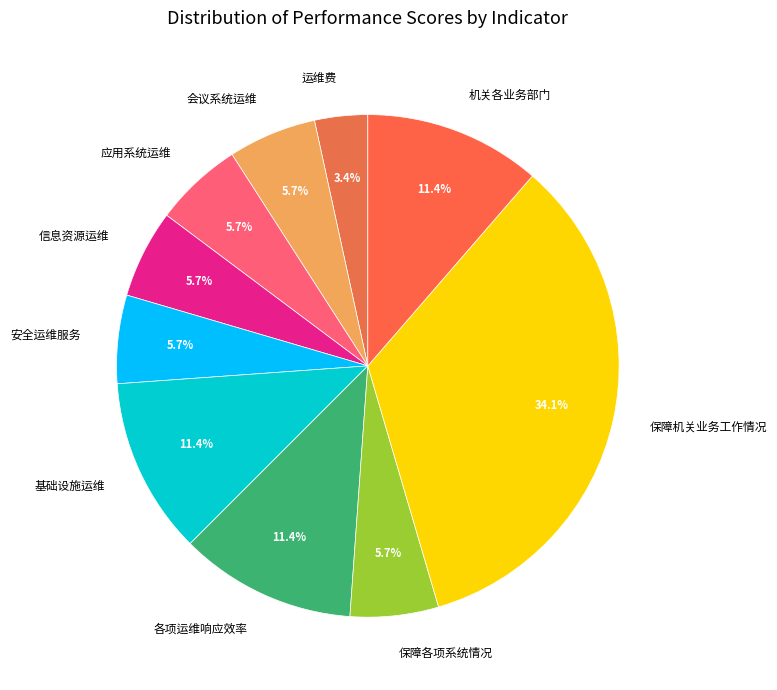

How many segments does this pie chart have?

10